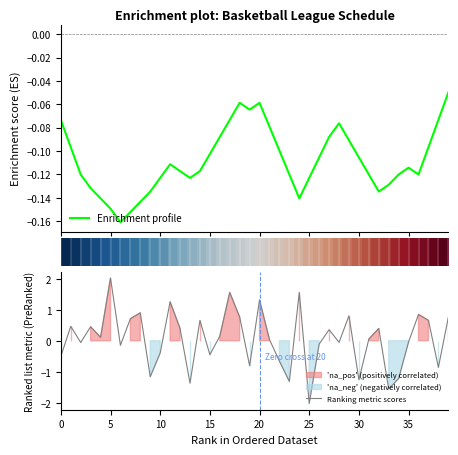

At which label does Ranking metric scores reach its peak?

5